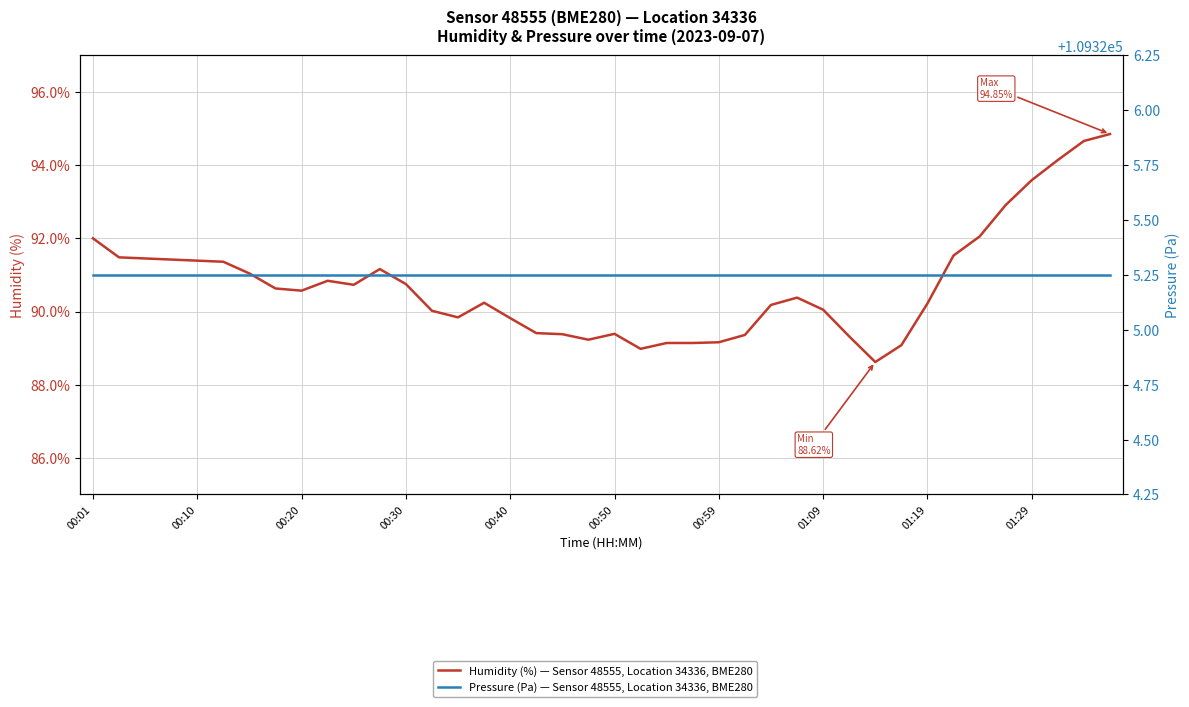

How many values in the humidity series exceed 90?

26